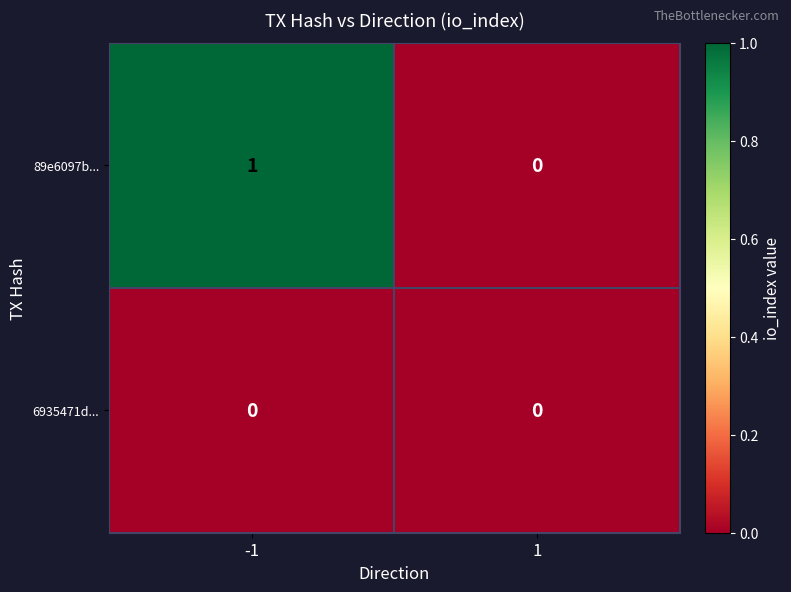

Which series has the largest total across all categories?

89e6097b...